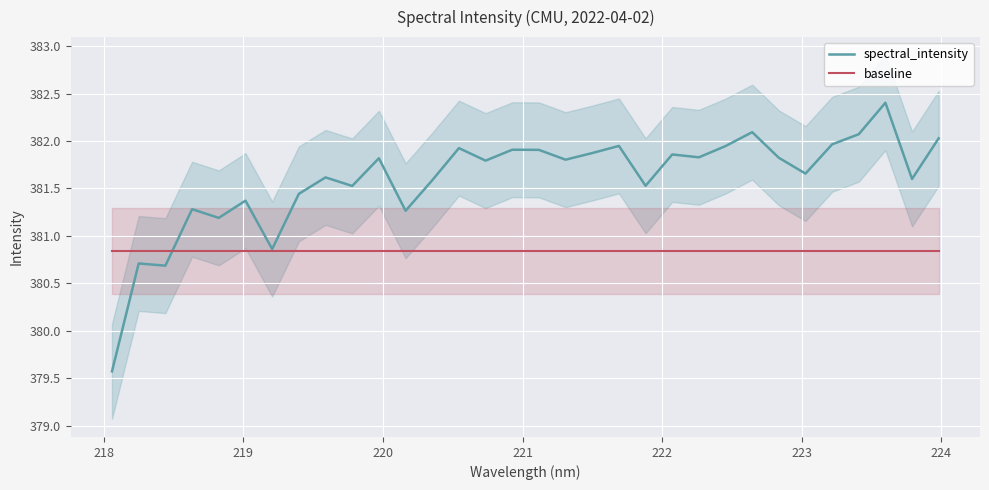

True or false: spectral_intensity and baseline cross at least once.

True